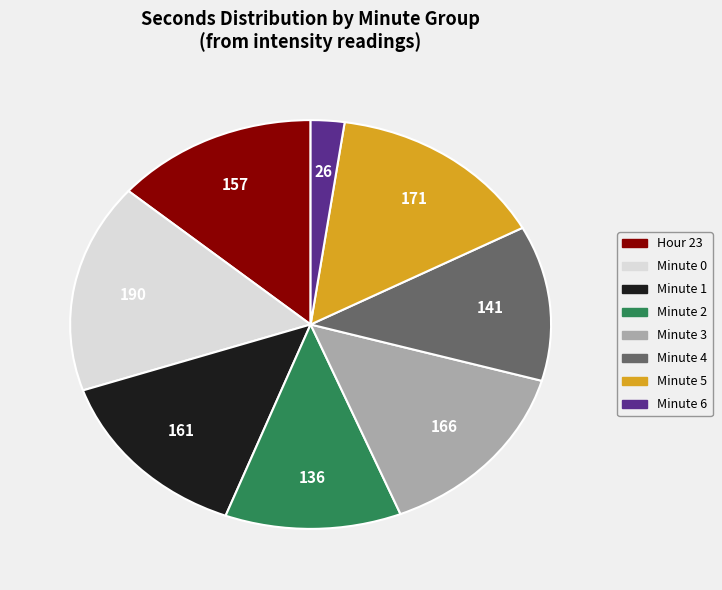

Is there any slice that represents more than half of the pie?

No